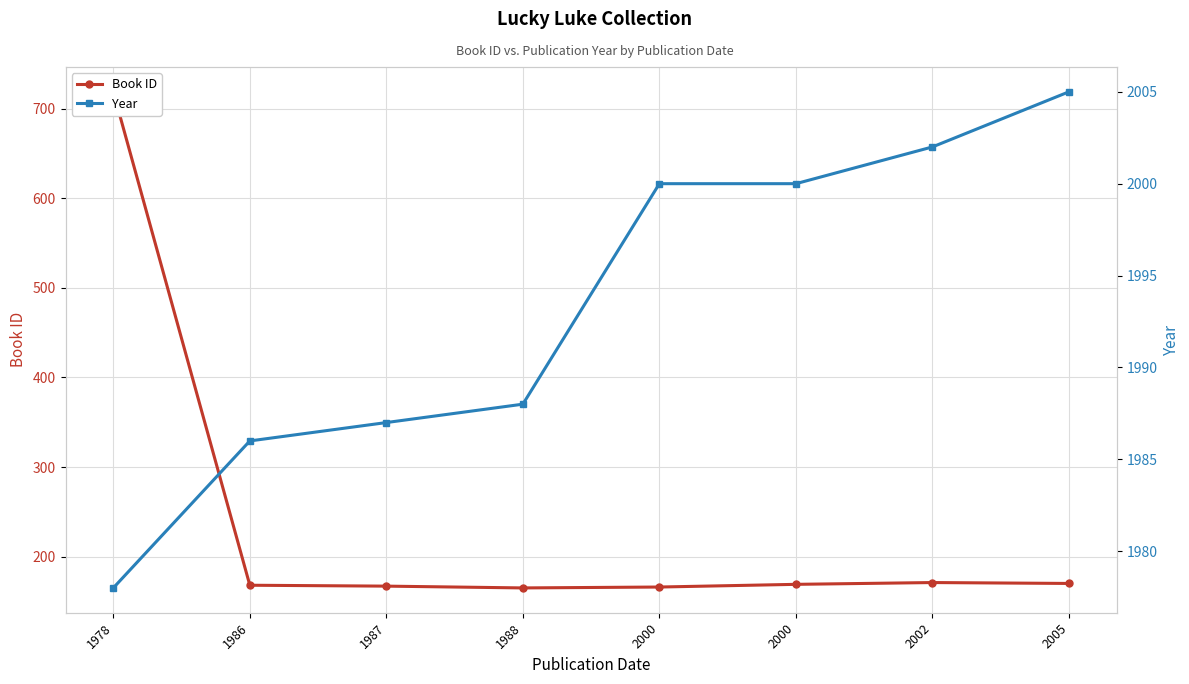

How many interior local peaks does the Book ID series have?

1